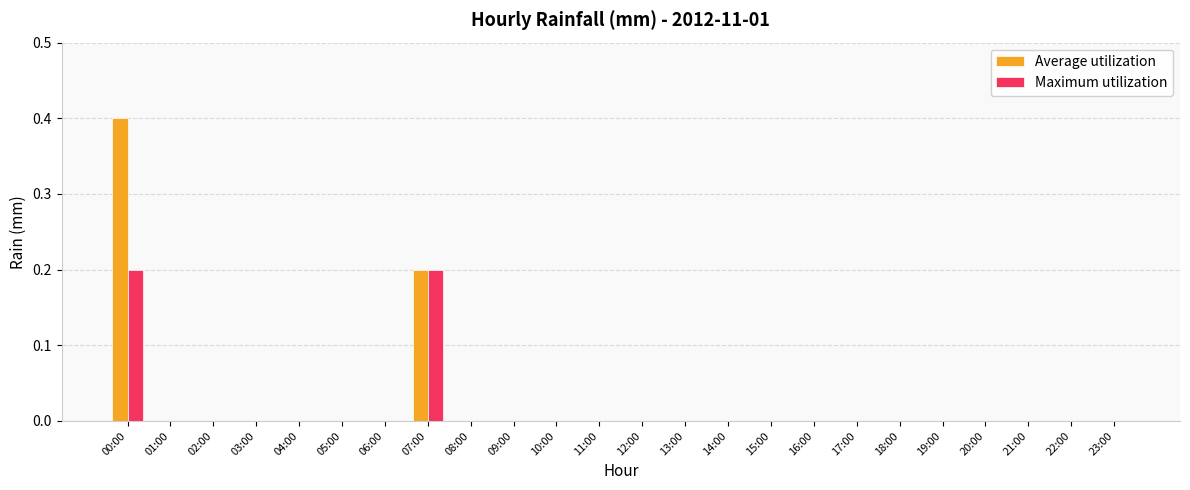

Which category has the highest value across all series?

00:00